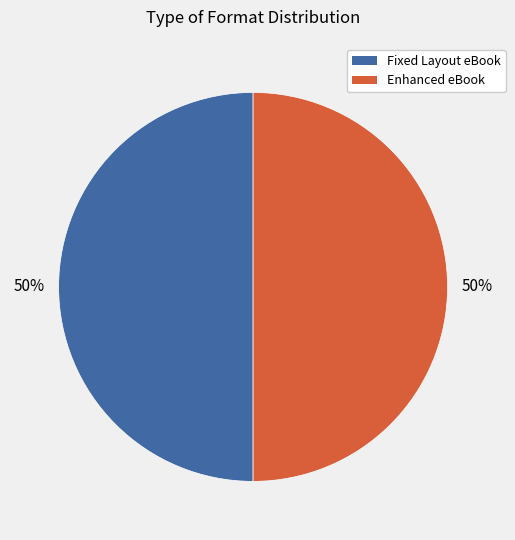

Do Fixed Layout eBook and Enhanced eBook together represent more than half of the pie?

Yes